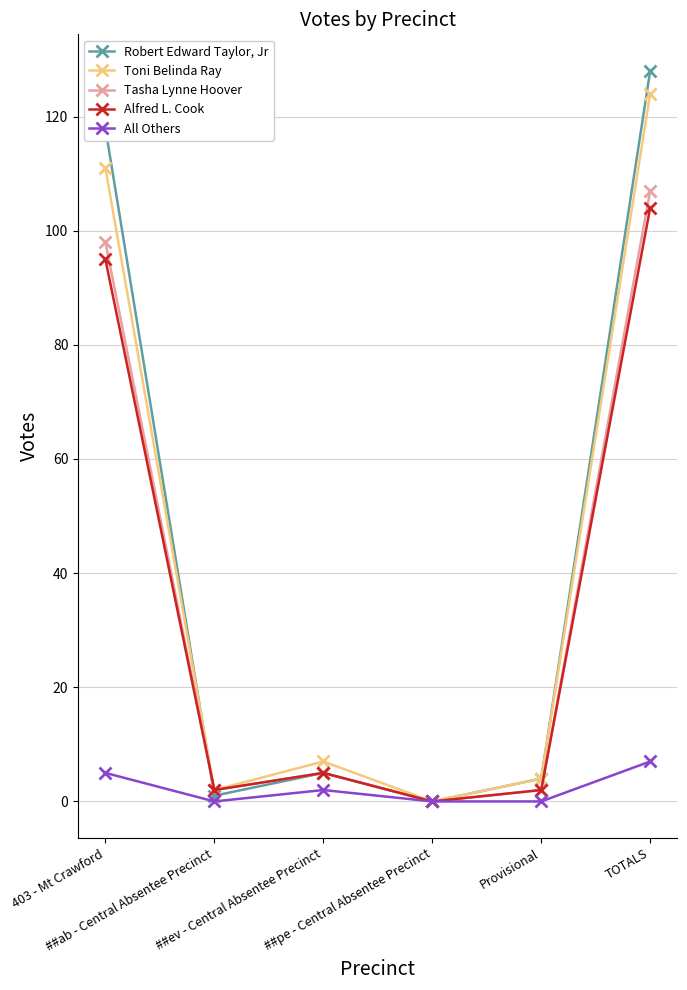

Rank the series by their maximum value, from lowest to highest.

All Others, Alfred L. Cook, Tasha Lynne Hoover, Toni Belinda Ray, Robert Edward Taylor, Jr